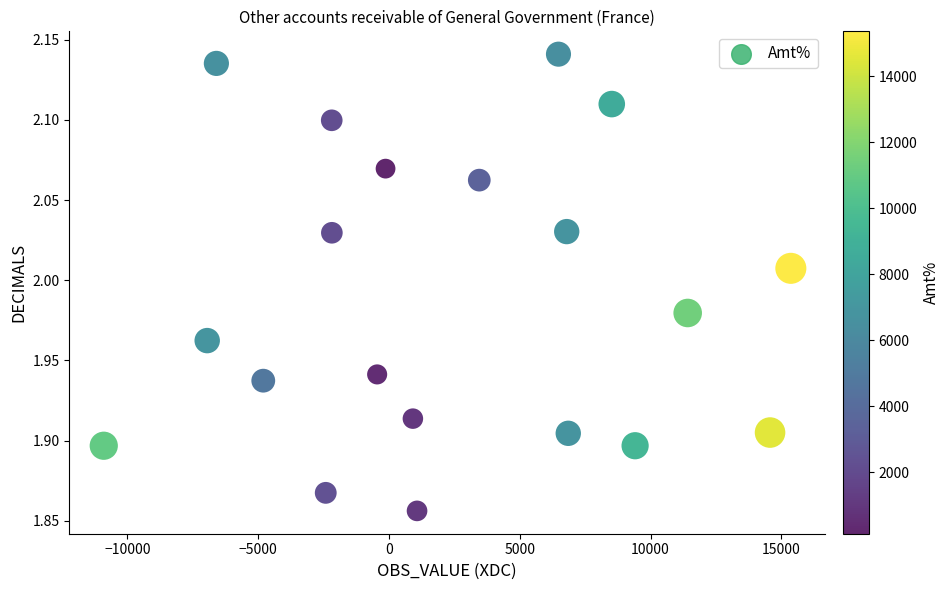

What is the range of X values (max minus min)?

26263.0